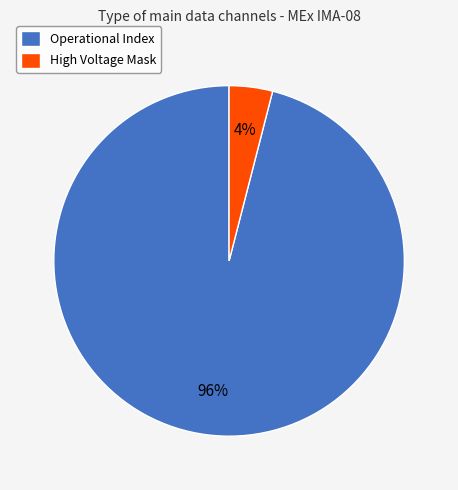

Does any single category account for the majority?

Yes